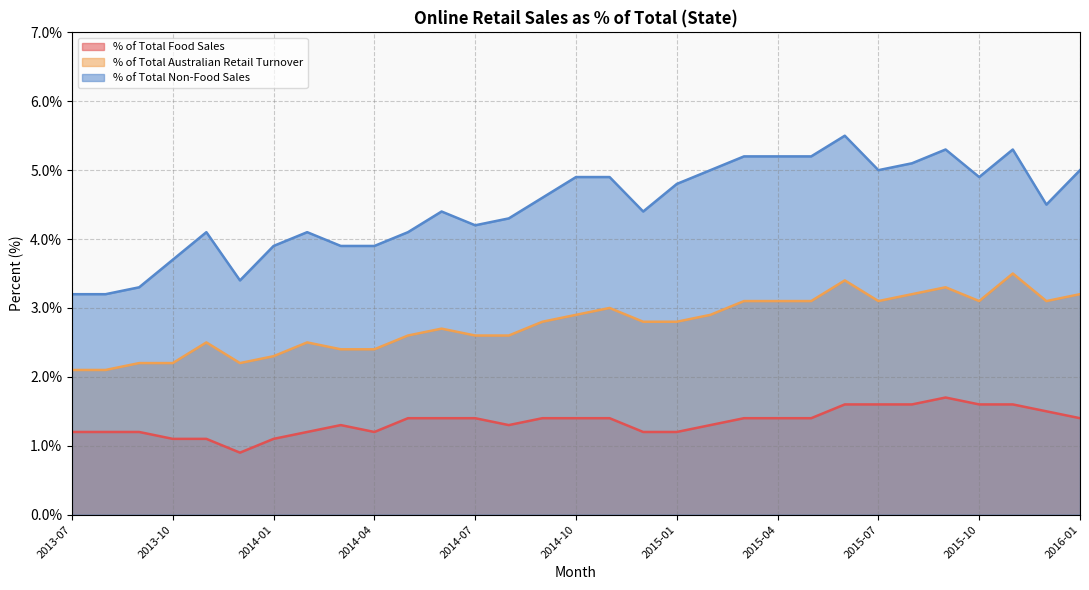

At which category does % of Total Non-Food Sales reach its first local valley?

2013-12